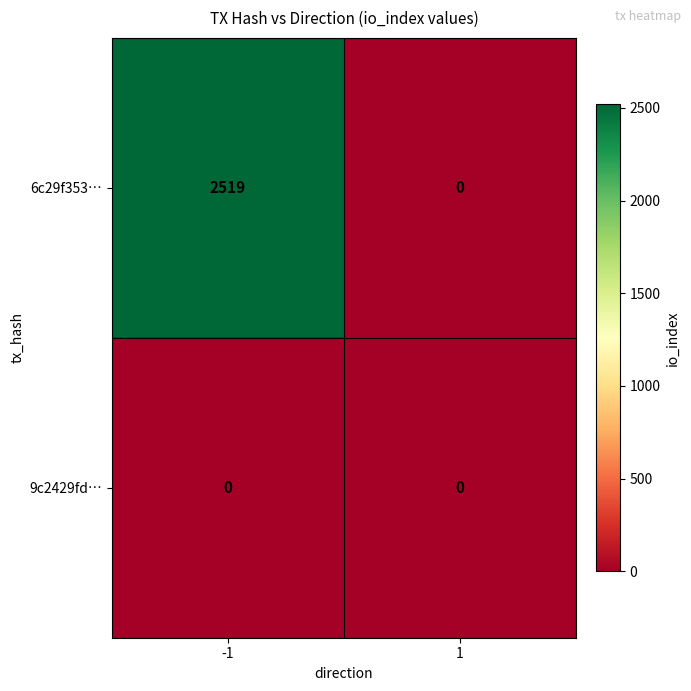

List the series in order of their overall mean, highest first.

6c29f353…, 9c2429fd…